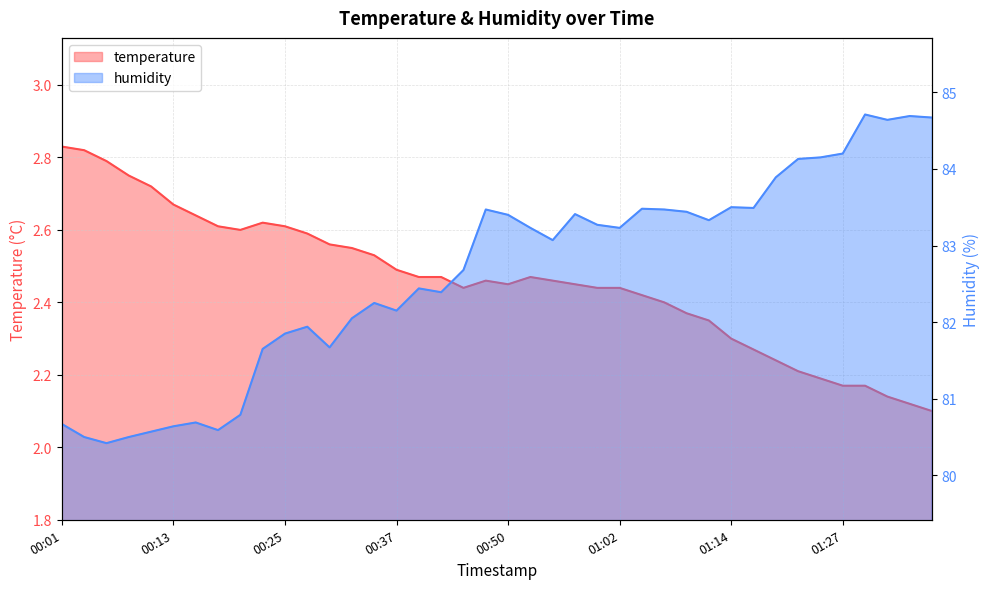

Between 00:18 and 01:27, which series saw the biggest shift?

humidity